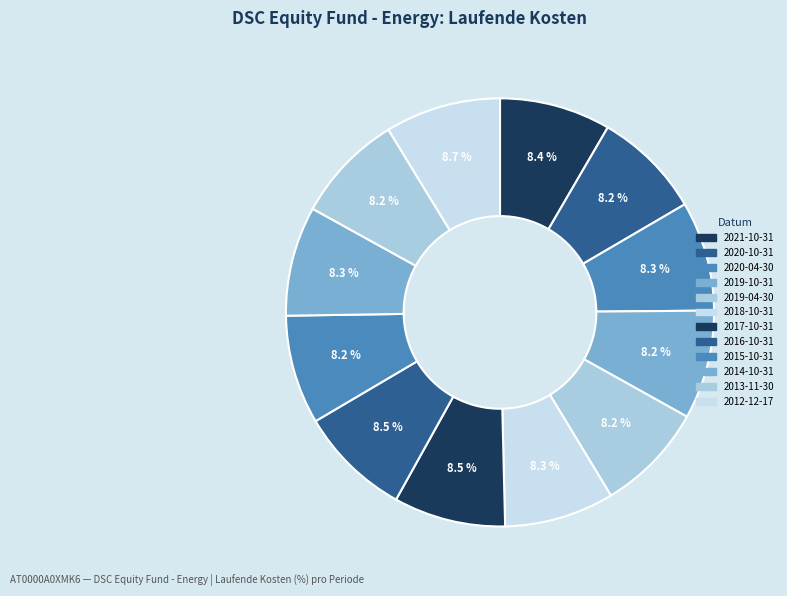

True or false: 2016-10-31 accounts for 8% of the total.

True